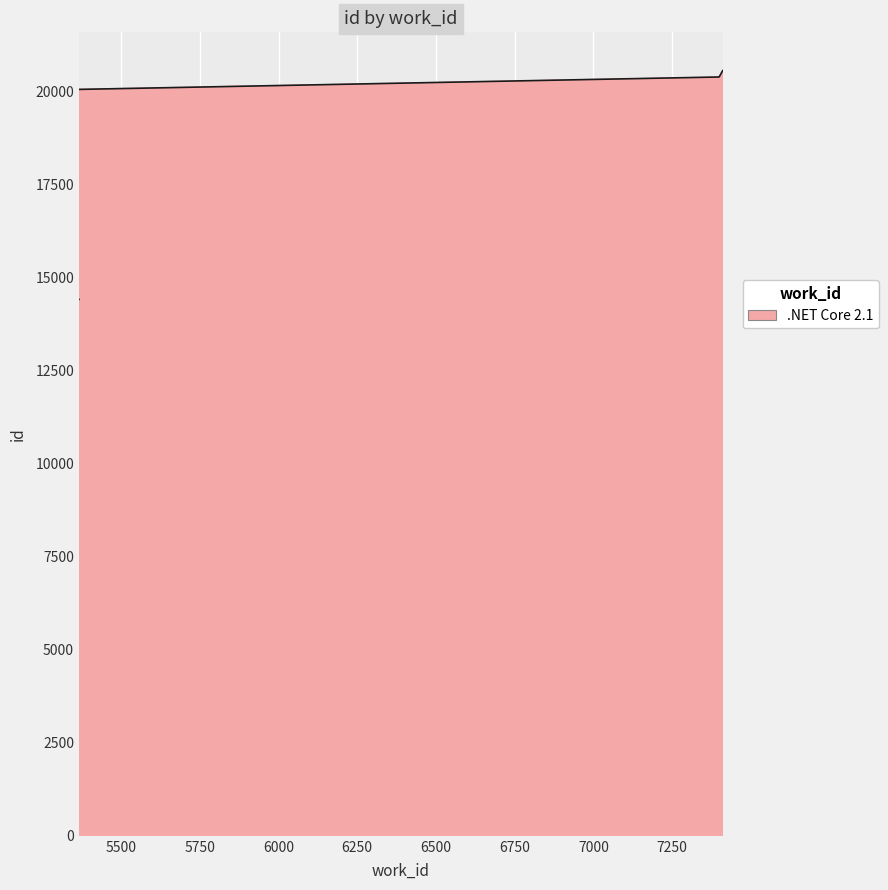

Between 7411 and 7400, which is larger?

7411